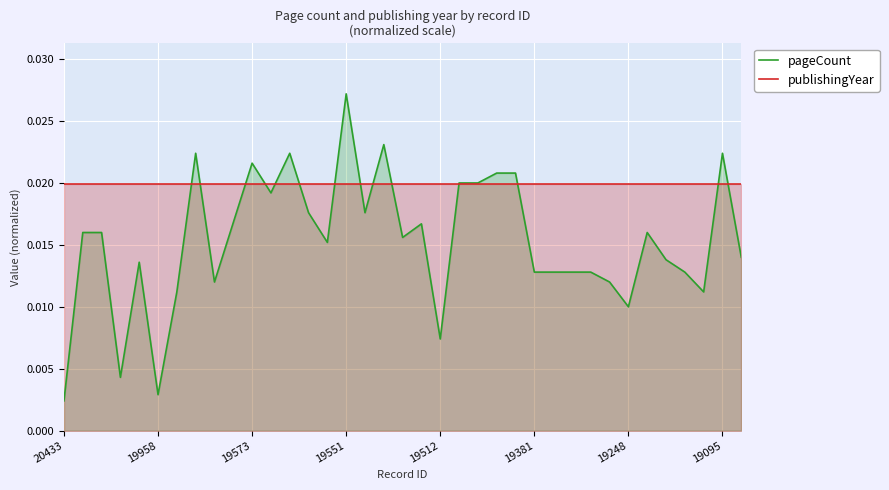

List the series in order of their overall mean, lowest first.

pageCount, publishingYear